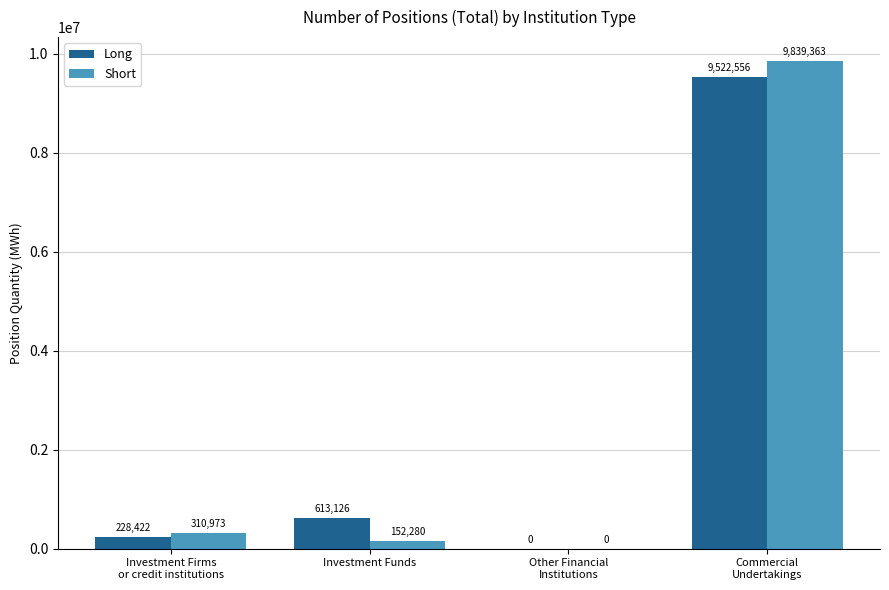

What is the average value of the Long series?

2591026